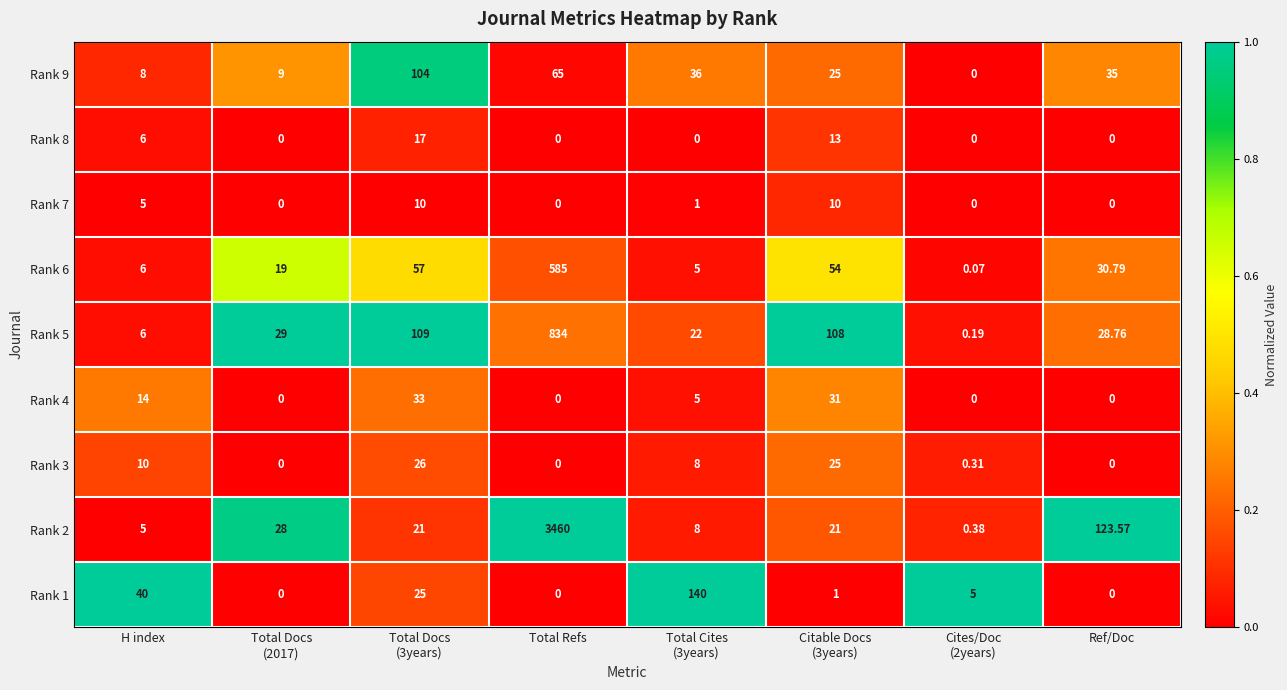

At which label is Rank 8 closest to 8?

H index